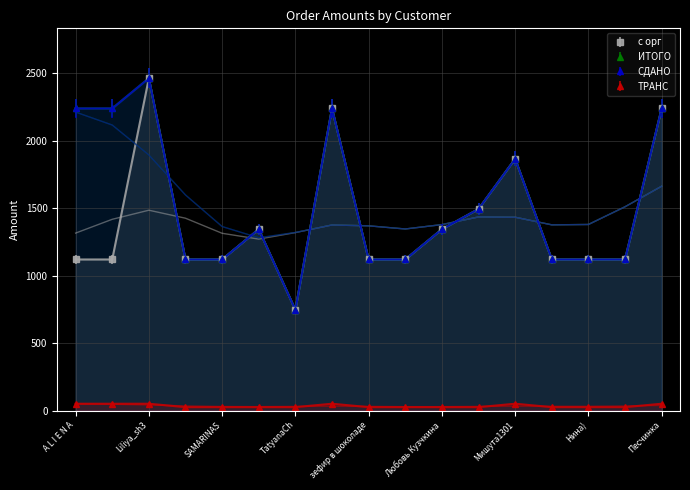

What are all the series names shown in the legend?

с орг, ИТОГО, СДАНО, ТРАНС